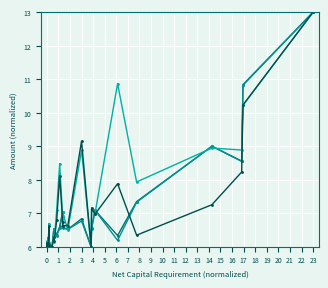

Reading left to right, list all the values displayed in this chart.

Customers Assets in Seg: 6.0	6.0	6.0	6.0	6.0	6.1	6.0	6.0	6.0	6.0	6.0	6.0	6.0	6.0	6.0	6.0	6.0	6.0	6.1	6.0	6.0	6.5	6.5	6.3	6.6	7.0	6.6	6.5	6.8	6.0	6.6	7.1	6.3	7.3	9.0	8.6	10.8	13.0
Customers Seg Required: 6.0	6.0	6.0	6.0	6.0	6.1	6.0	6.0	6.0	6.0	6.0	6.0	6.0	6.0	6.0	6.0	6.0	6.0	6.1	6.0	6.0	6.5	6.5	6.3	6.5	7.0	6.6	6.5	6.8	6.0	6.5	7.1	6.2	7.3	9.0	8.5	10.8	13.0
Excess Funds in Seg: 6.0	6.0	6.0	6.0	6.0	6.1	6.0	6.0	6.0	6.0	6.0	6.1	6.1	6.2	6.1	6.0	6.3	6.0	6.7	6.1	6.0	6.3	6.1	7.1	8.5	6.9	7.0	6.5	8.9	6.0	7.1	7.0	10.9	7.9	8.9	8.9	10.2	13.0
Target Residual Interest in Seg: 6.0	6.0	6.0	6.0	6.0	6.1	6.0	6.0	6.0	6.0	6.0	6.0	6.0	6.1	6.1	6.0	6.1	6.0	6.6	6.1	6.0	6.3	6.2	6.8	8.1	6.8	6.6	6.6	9.2	6.0	7.2	7.0	7.9	6.3	7.3	8.2	10.2	13.0